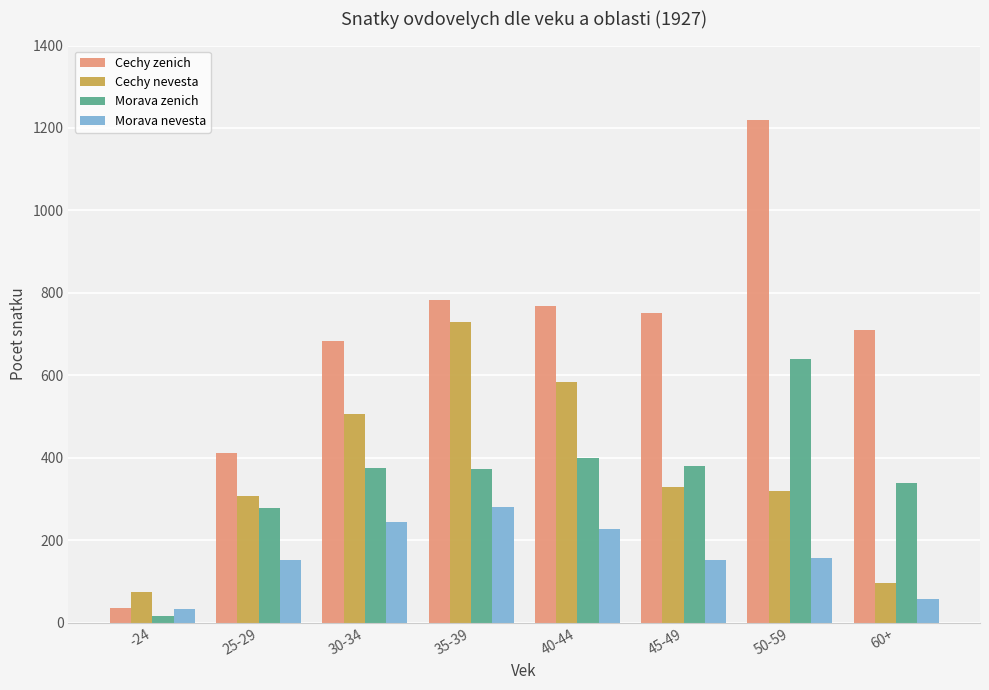

What is the difference between the Cechy zenich values at 30-34 and 60+?

25